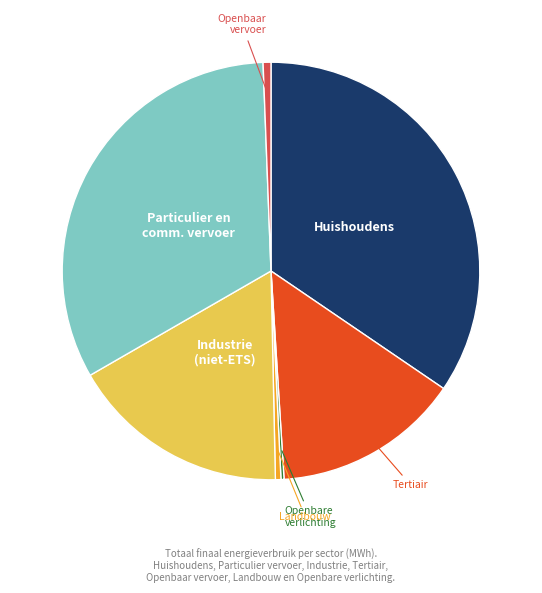

Does any single category account for the majority?

No